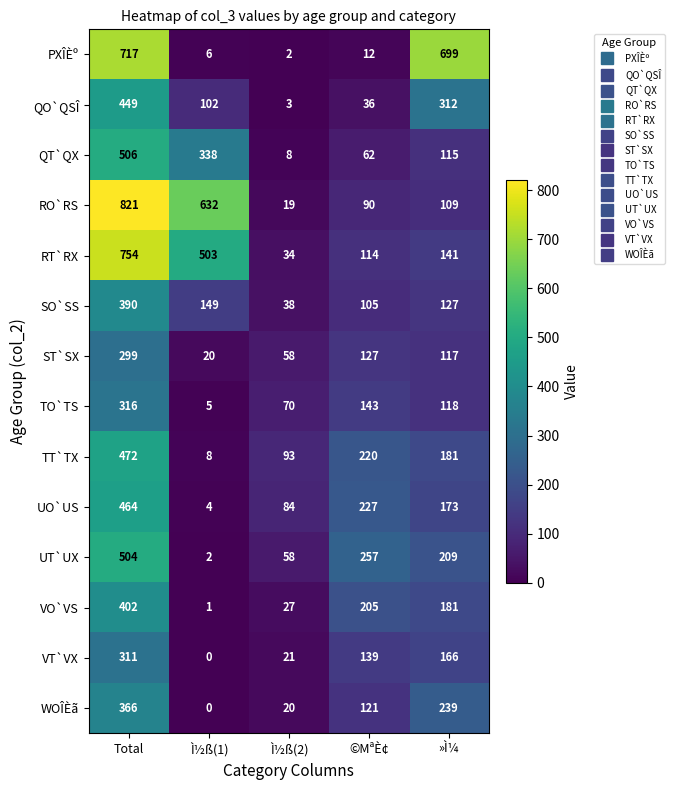

At Total, list the series in order from largest to smallest.

RO`RS, RT`RX, PXÎÈº, QT`QX, UT`UX, TT`TX, UO`US, QO`QSÎ, VO`VS, SO`SS, WOÎÈã, TO`TS, VT`VX, ST`SX